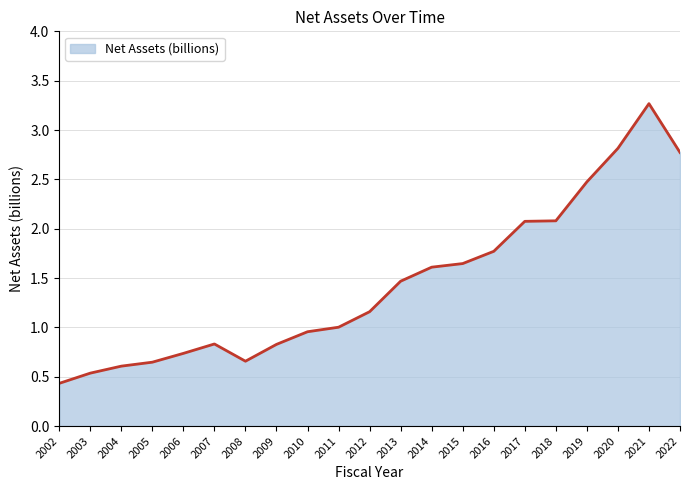

What is the greatest value displayed?

3.3